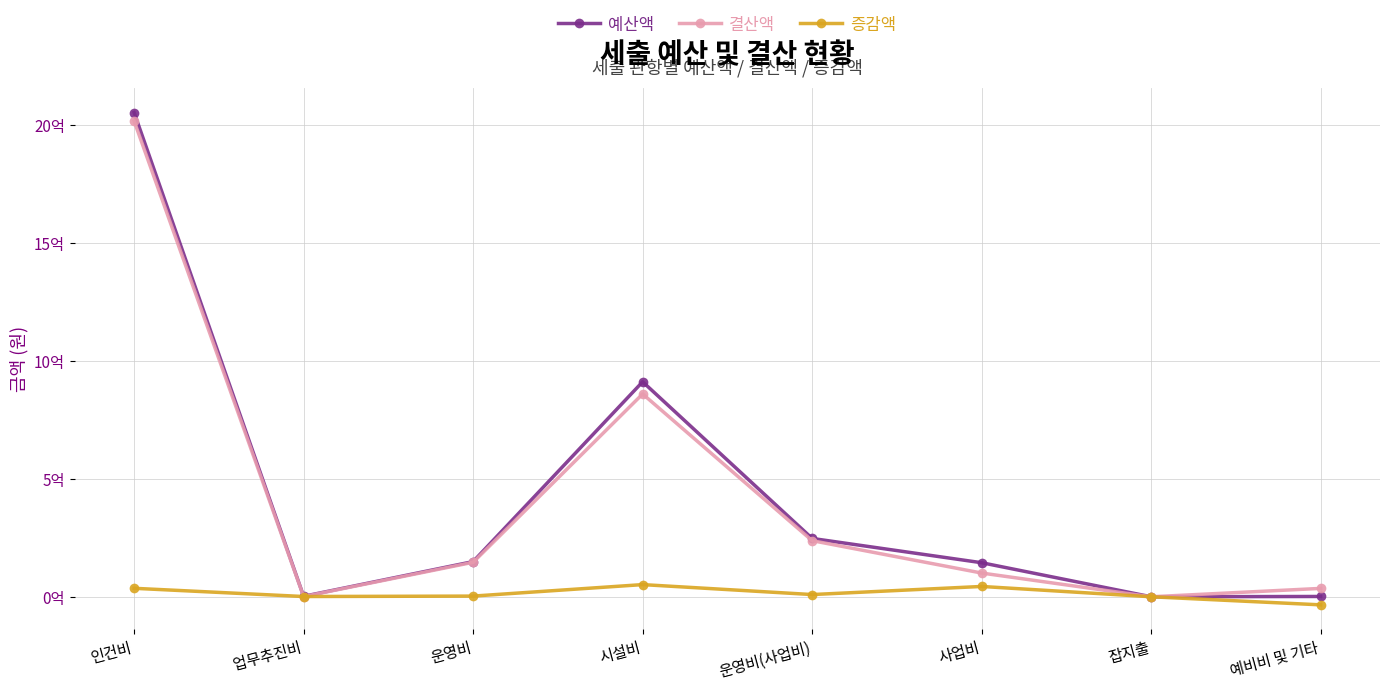

Is this an area chart (filled region under the line)?

No